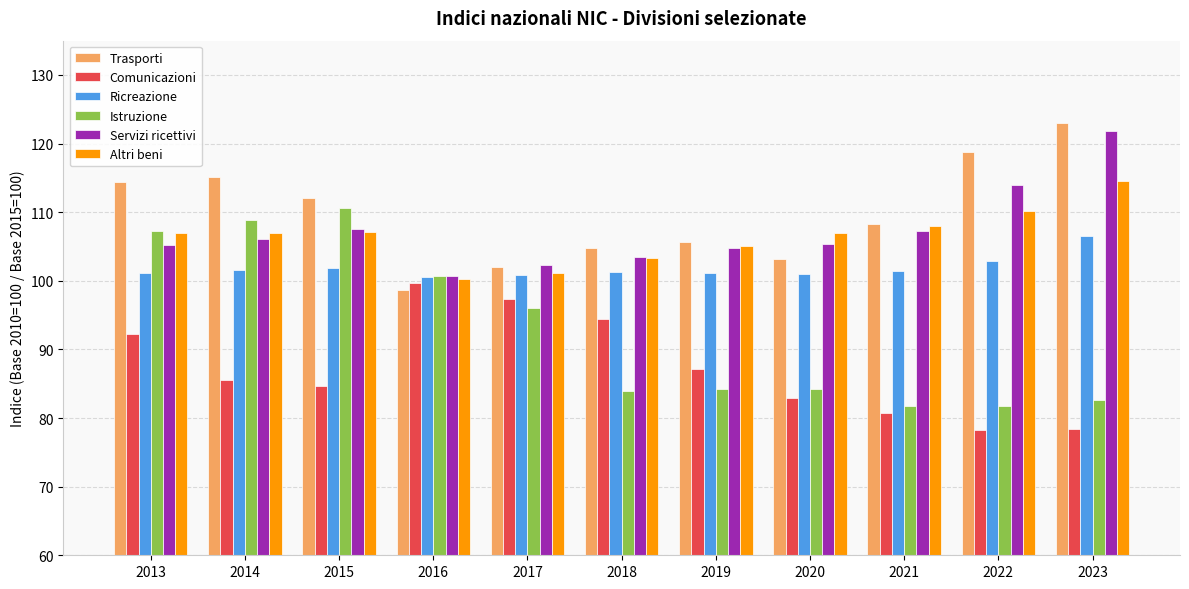

Is the value of Ricreazione at 2020 greater than the value of Trasporti at 2022?

No